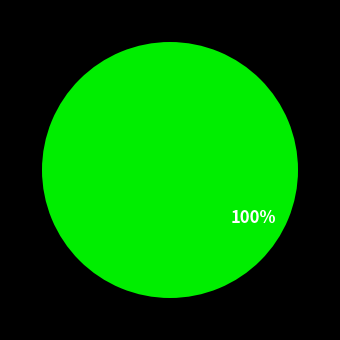

Is there any slice that represents more than half of the pie?

Yes